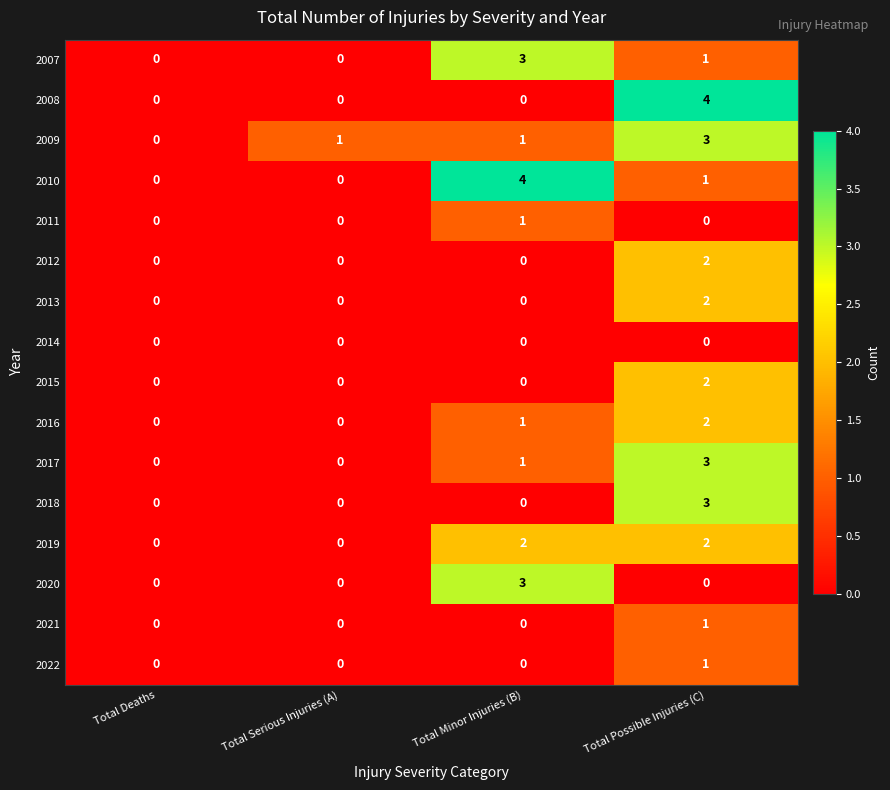

At which label does 2016 reach its peak?

Total Possible Injuries (C)